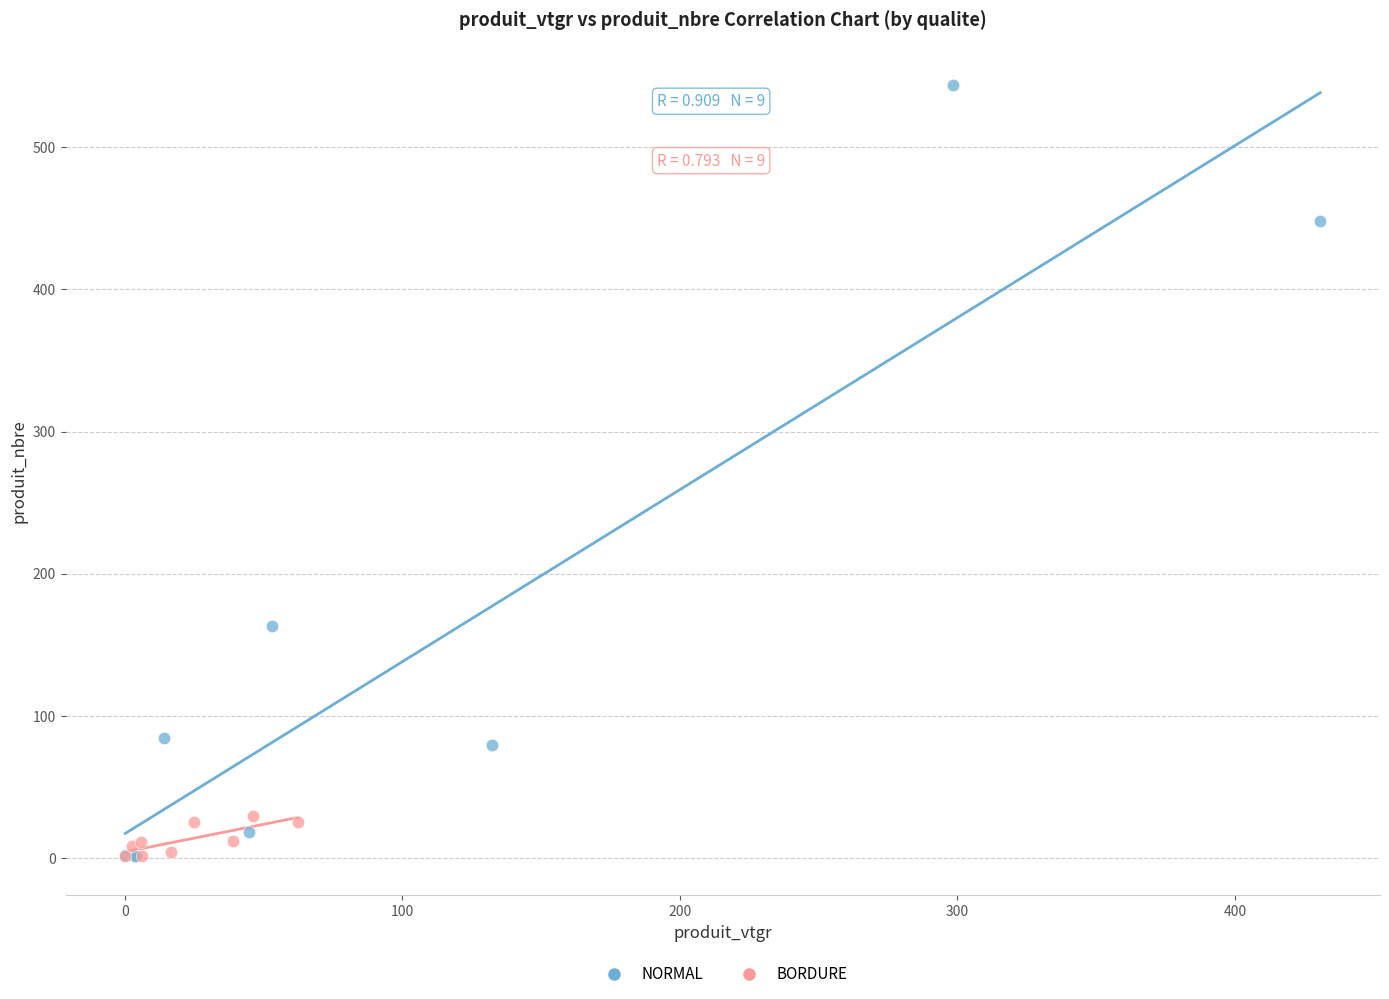

Which series has the largest Y range (max minus min)?

NORMAL